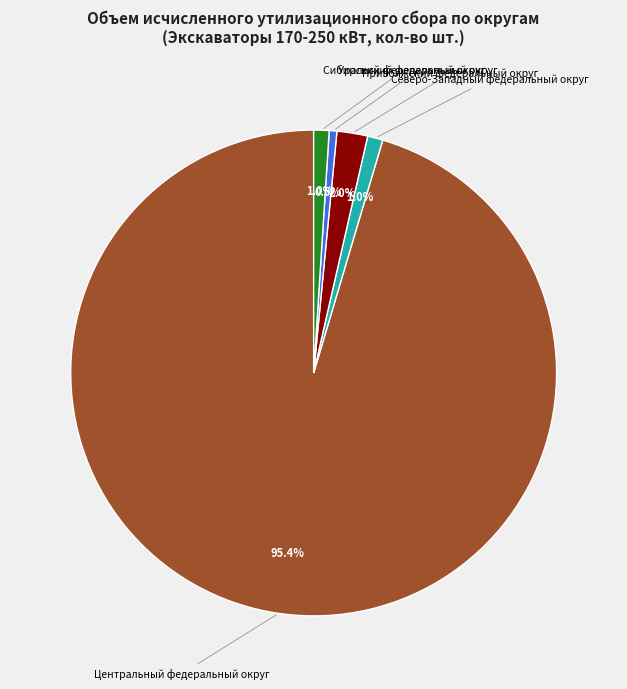

How many slices are in this pie chart?

5